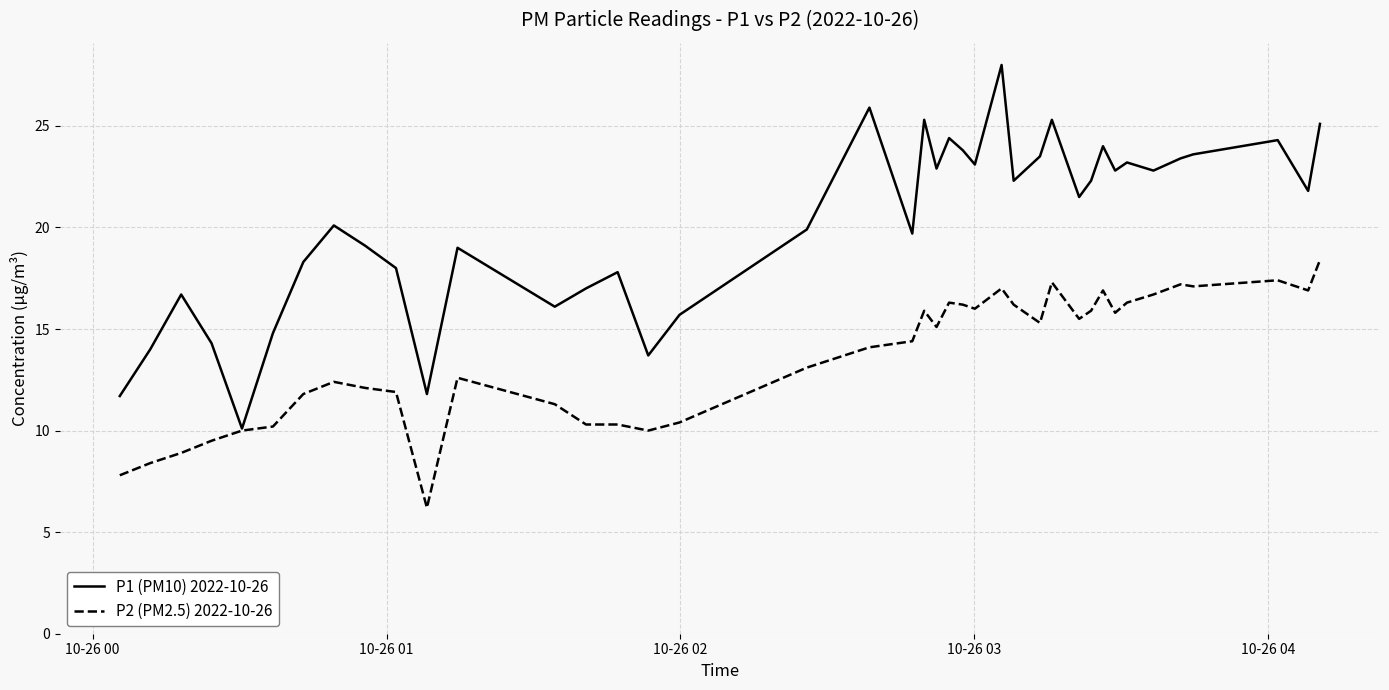

What is the highest value of the P2 (PM2.5) 2022-10-26 series?

18.4